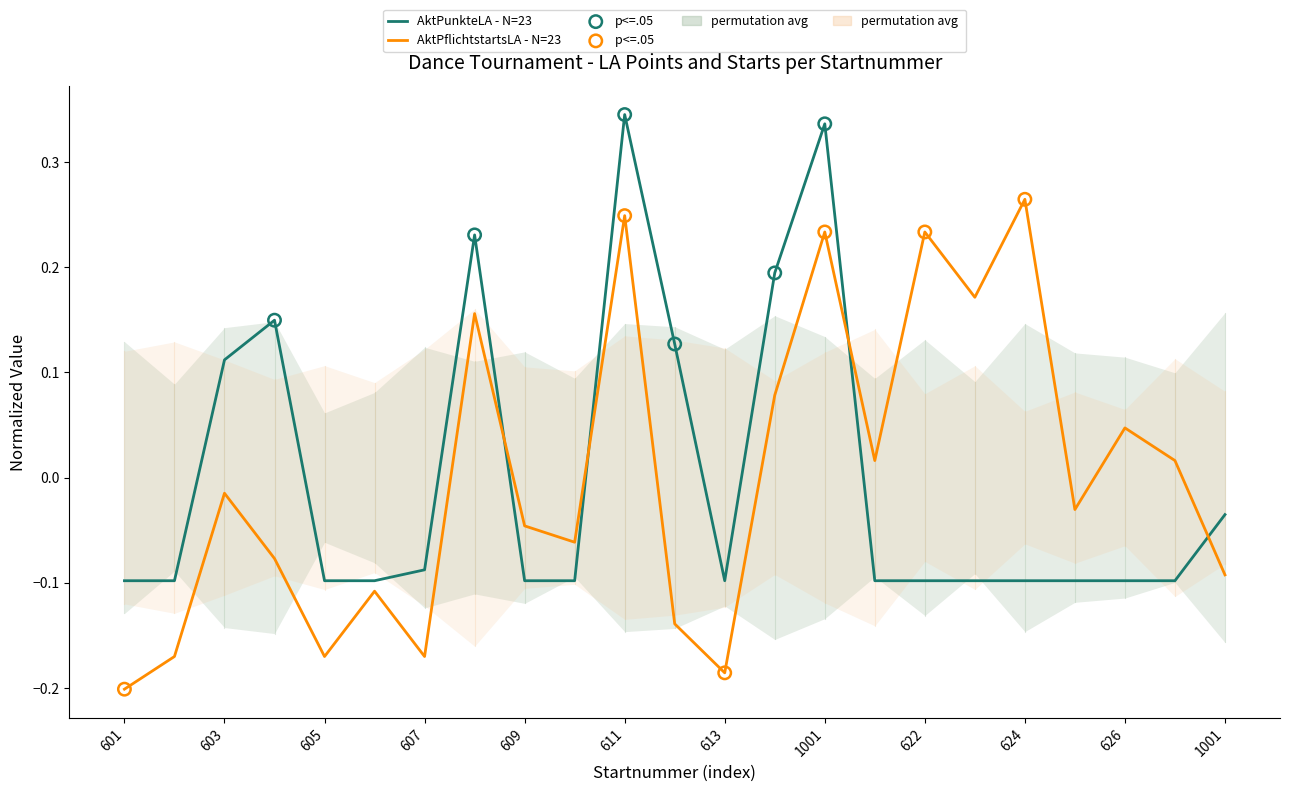

Which series has the largest total across all categories?

AktPunkteLA